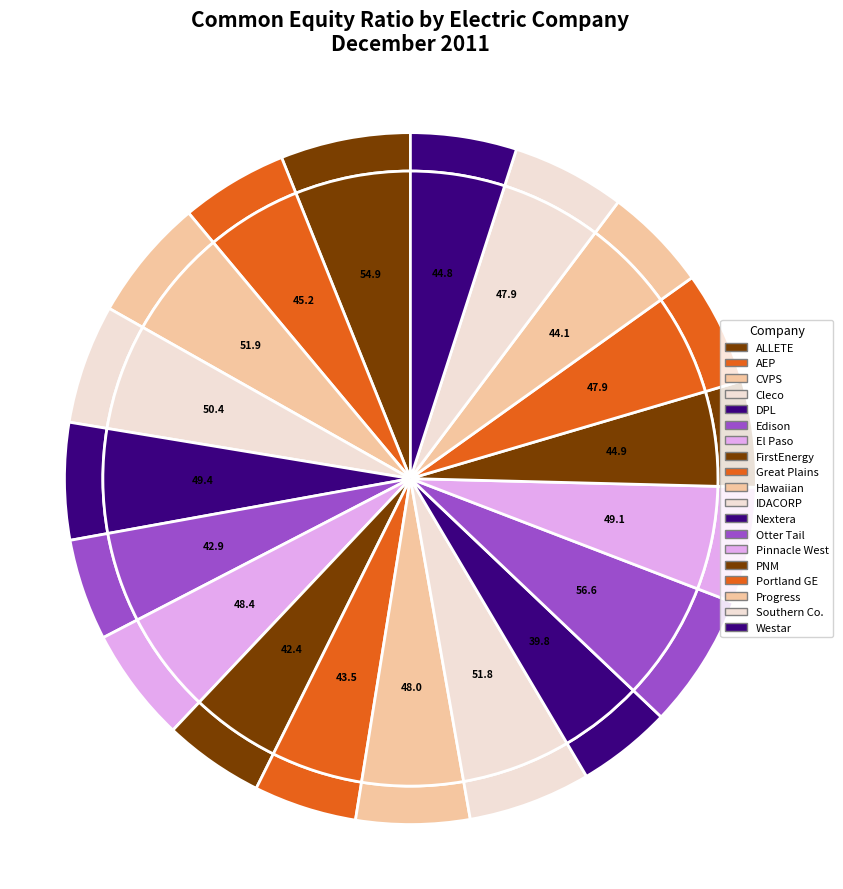

What is the change in value from FirstEnergy Corporation to Otter Tail Corporation?

+14.2